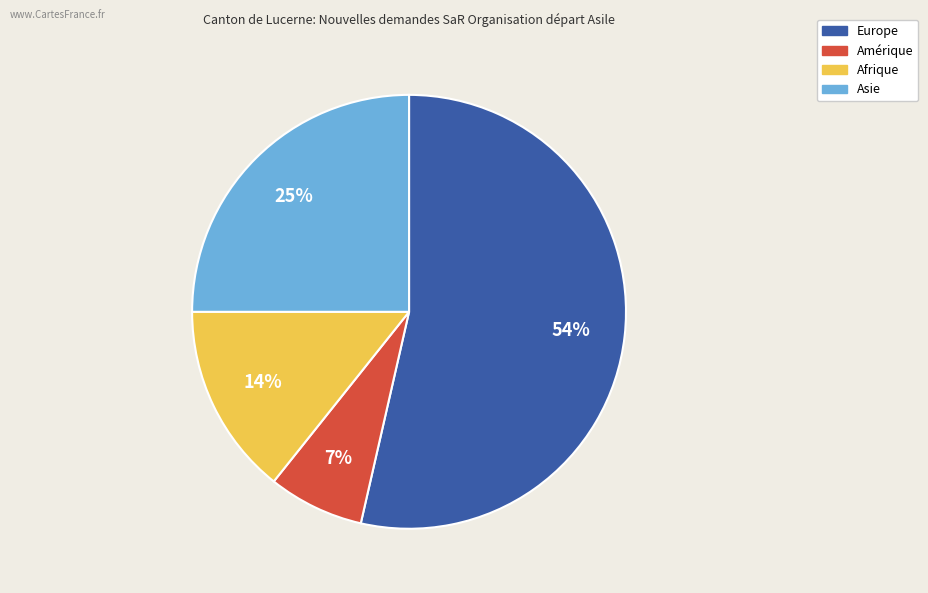

What is the largest slice in the pie chart?

Europe